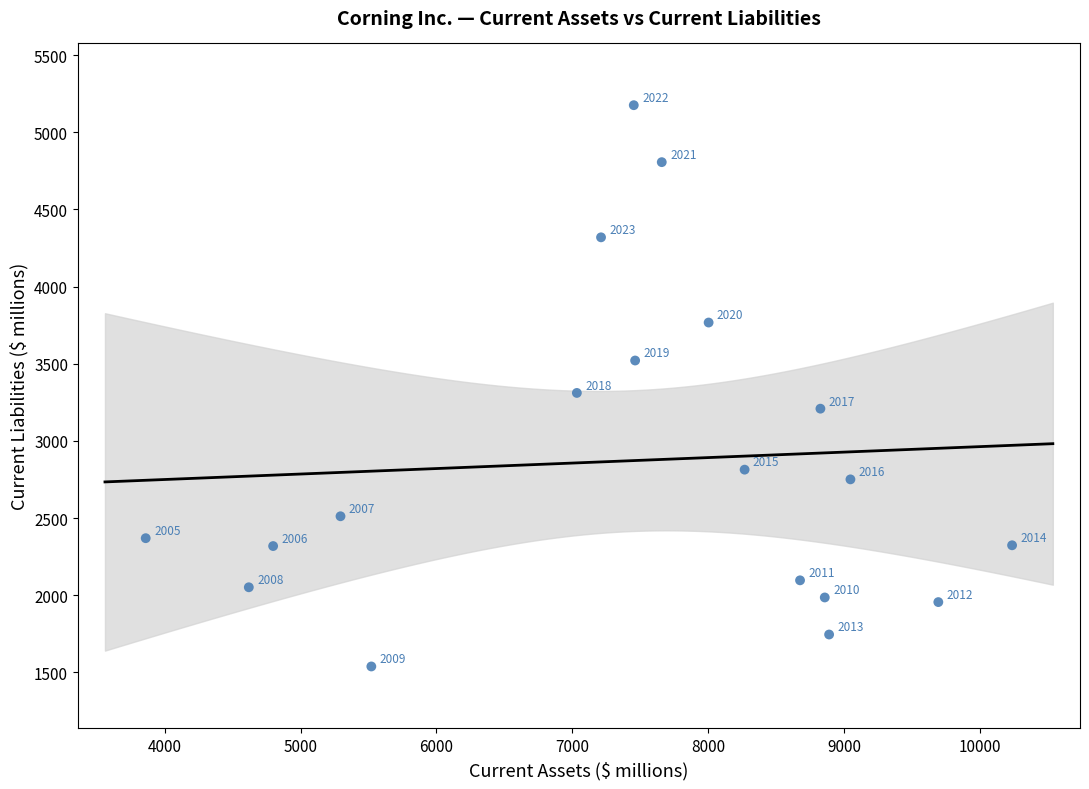

What is the range of X values (max minus min)?

6378